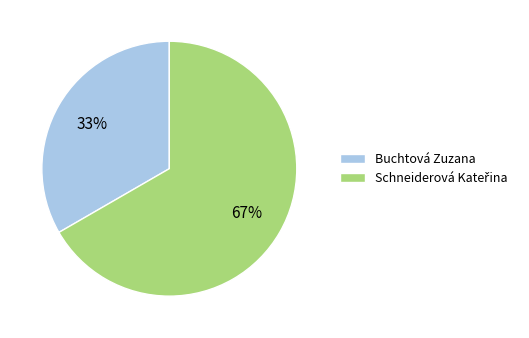

Count the number of slices in the pie.

2